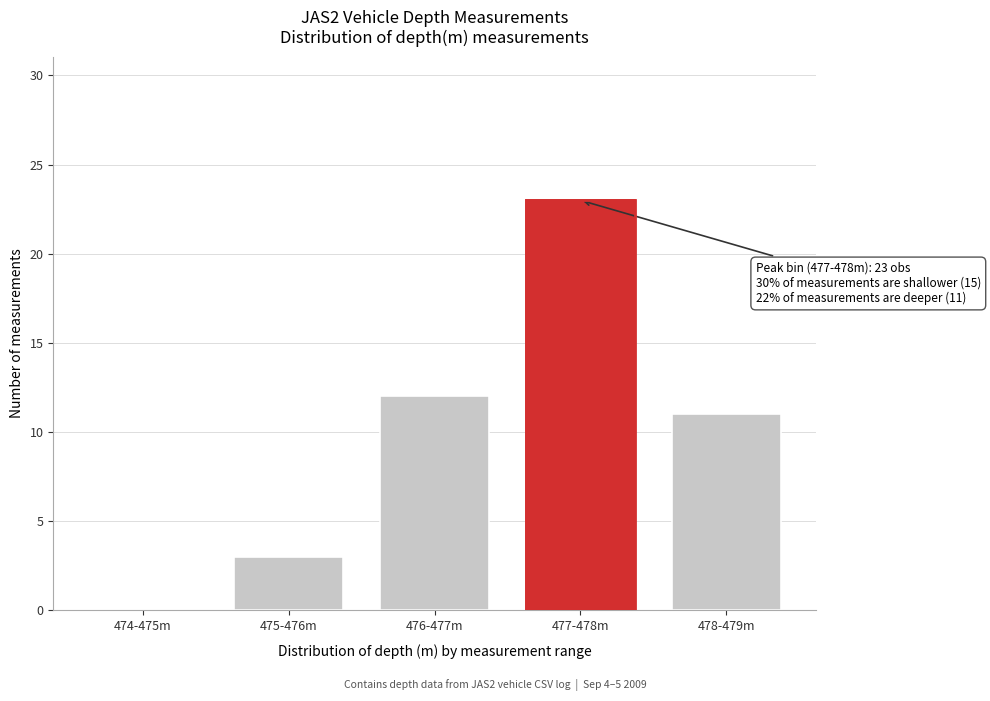

Reading left to right, extract all data points from this chart.

474-475m=0	475-476m=3	476-477m=12	477-478m=23	478-479m=11